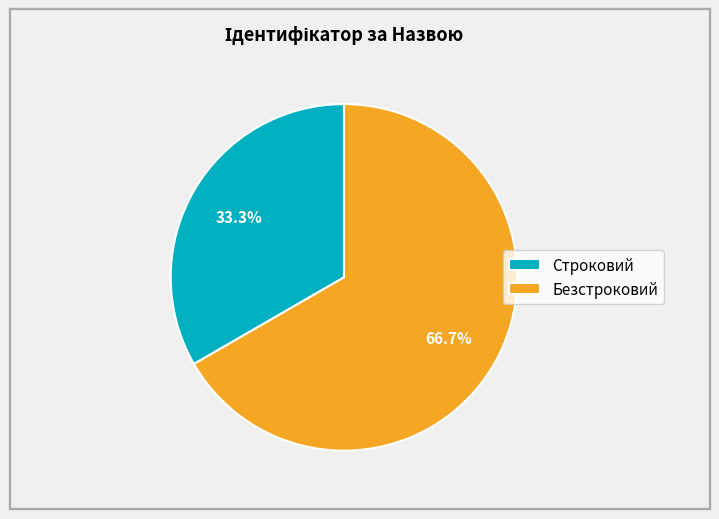

To the nearest percent, what is the difference between the Безстроковий and Строковий slice percentages?

33%